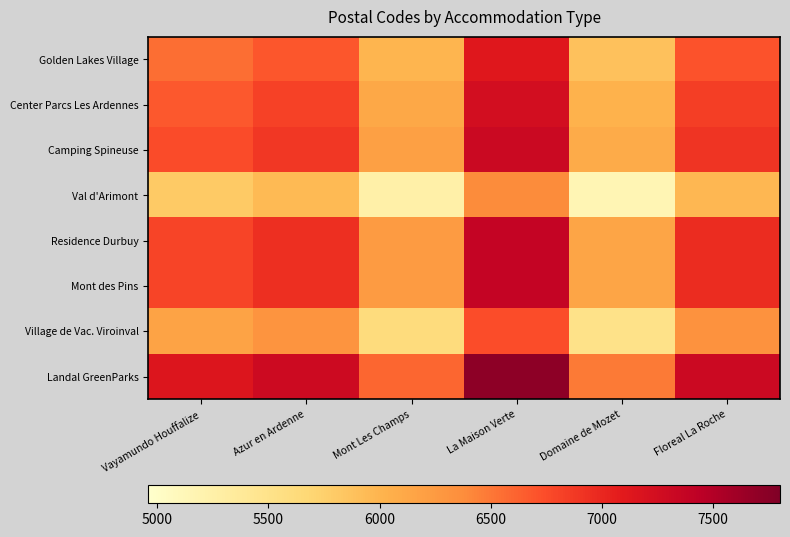

Reading left to right, what are all the values shown in this chart?

Golden Lakes Village: Vayamundo Houffalize=6550.0	Azur en Ardenne=6690.0	Mont Les Champs=5995.0	La Maison Verte=7120.0	Domaine de Mozet=5890.0	Floreal La Roche=6710.0
Center Parcs Les Ardennes: Vayamundo Houffalize=6675.0	Azur en Ardenne=6815.0	Mont Les Champs=6120.0	La Maison Verte=7245.0	Domaine de Mozet=6015.0	Floreal La Roche=6835.0
Camping Spineuse: Vayamundo Houffalize=6750.0	Azur en Ardenne=6890.0	Mont Les Champs=6195.0	La Maison Verte=7320.0	Domaine de Mozet=6090.0	Floreal La Roche=6910.0
Val d'Arimont: Vayamundo Houffalize=5810.0	Azur en Ardenne=5950.0	Mont Les Champs=5255.0	La Maison Verte=6380.0	Domaine de Mozet=5150.0	Floreal La Roche=5970.0
Residence Durbuy: Vayamundo Houffalize=6800.0	Azur en Ardenne=6940.0	Mont Les Champs=6245.0	La Maison Verte=7370.0	Domaine de Mozet=6140.0	Floreal La Roche=6960.0
Mont des Pins: Vayamundo Houffalize=6800.5	Azur en Ardenne=6940.5	Mont Les Champs=6245.5	La Maison Verte=7370.5	Domaine de Mozet=6140.5	Floreal La Roche=6960.5
Village de Vac. Viroinval: Vayamundo Houffalize=6165.0	Azur en Ardenne=6305.0	Mont Les Champs=5610.0	La Maison Verte=6735.0	Domaine de Mozet=5505.0	Floreal La Roche=6325.0
Landal GreenParks: Vayamundo Houffalize=7150.0	Azur en Ardenne=7290.0	Mont Les Champs=6595.0	La Maison Verte=7720.0	Domaine de Mozet=6490.0	Floreal La Roche=7310.0